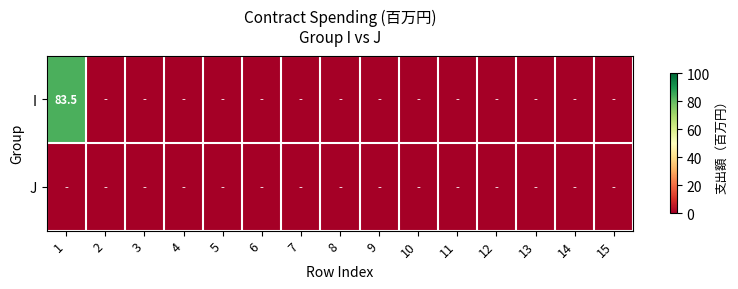

True or false: I has a value of 83.5 at 1.

True